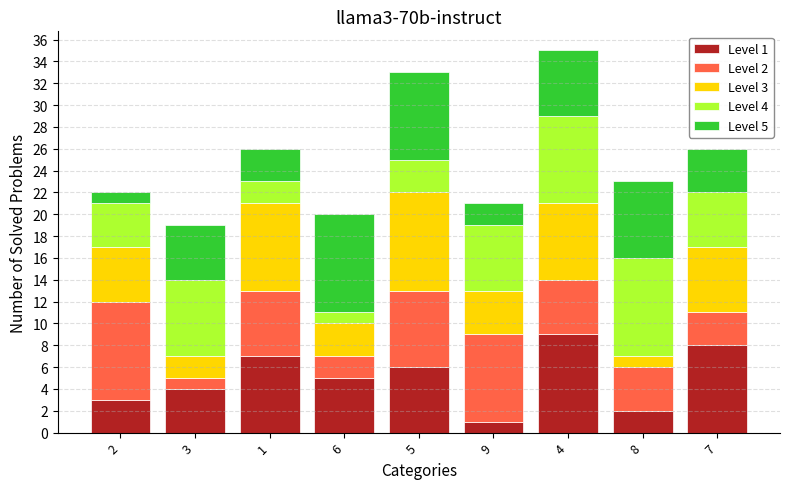

Count the number of data series in this chart.

5